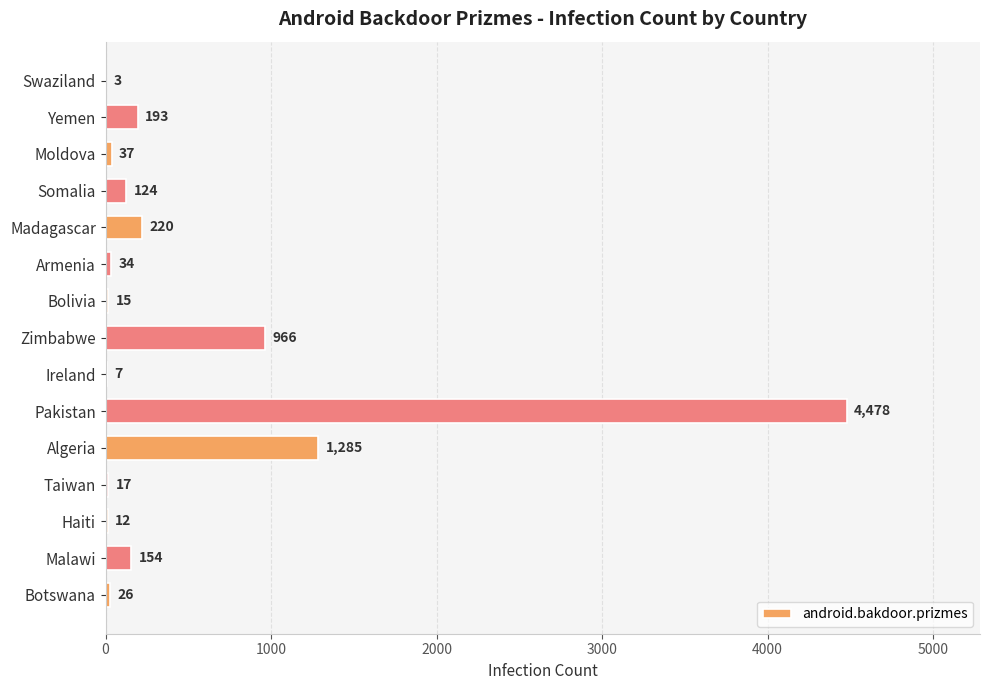

Reading bottom to top, what are all the values shown in this chart?

Botswana=26	Malawi=154	Haiti=12	Taiwan=17	Algeria=1285	Pakistan=4478	Ireland=7	Zimbabwe=966	Bolivia=15	Armenia=34	Madagascar=220	Somalia=124	Moldova=37	Yemen=193	Swaziland=3